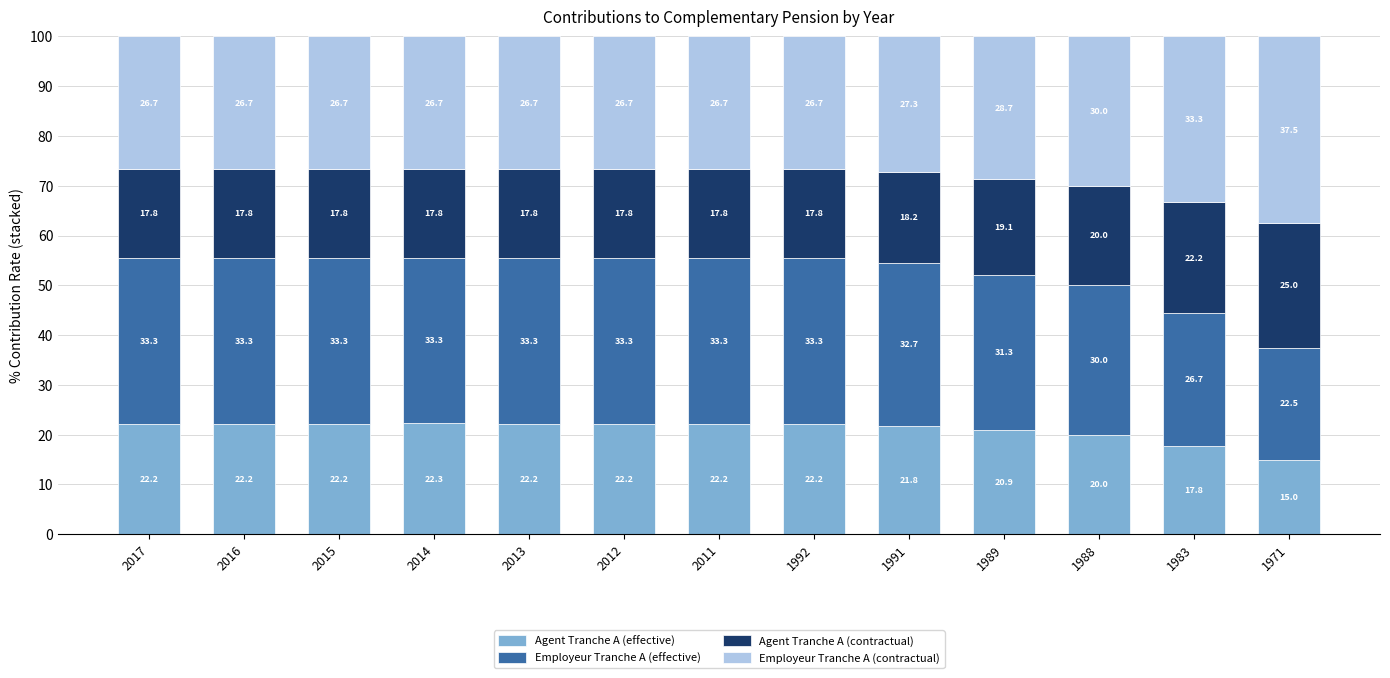

Reading right to left, list the values for the Agent Tranche A (effective) series.

15.0	17.8	20.0	20.9	21.8	22.2	22.2	22.2	22.2	22.3	22.2	22.2	22.2